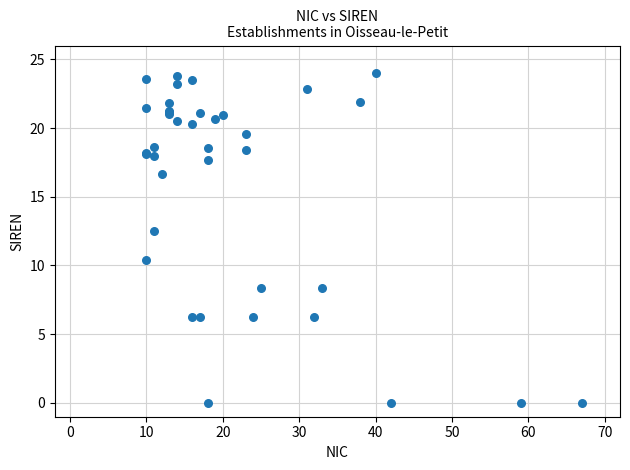

What Y value in the scatter plot is closest to 12?

12.5